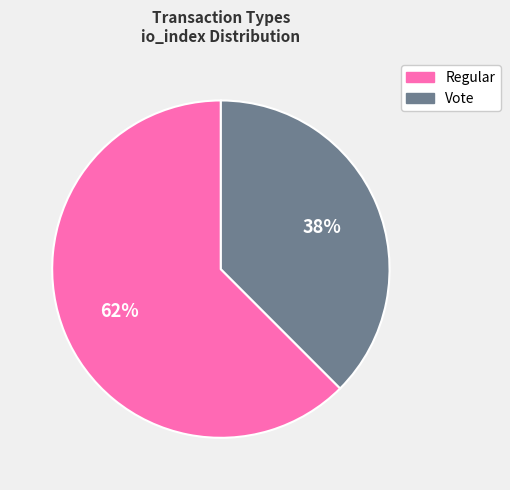

Between Regular and Vote, which is larger?

Regular